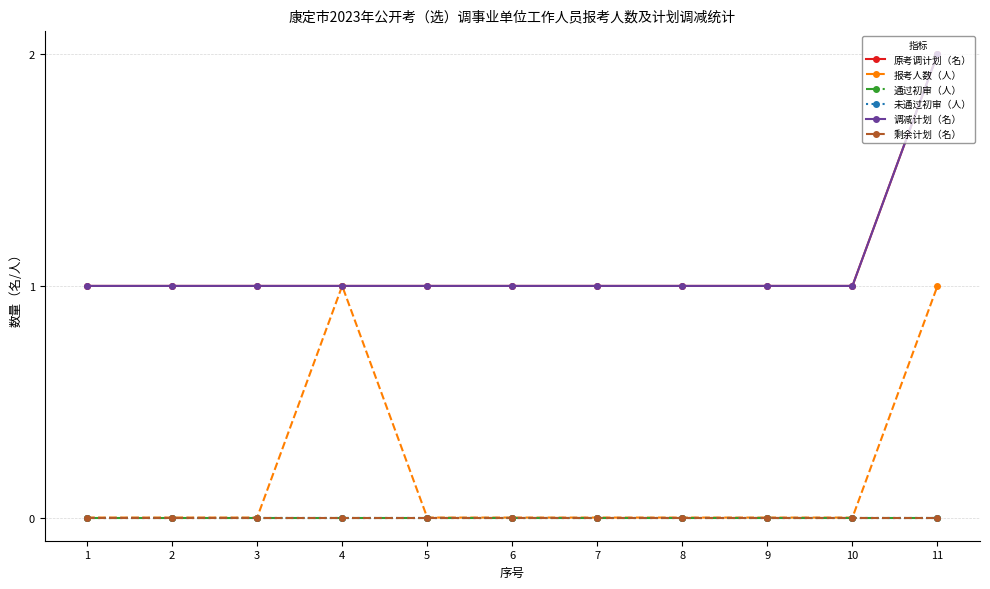

True or false: 剩余计划（名） has more than 0 interior local peaks.

False